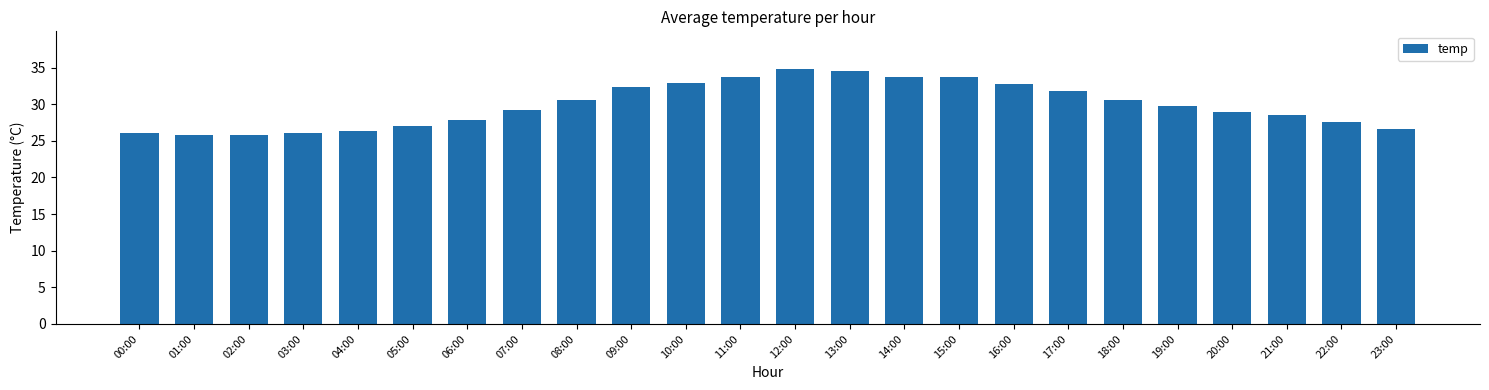

True or false: the data shows 18.3 at 17:00.

False